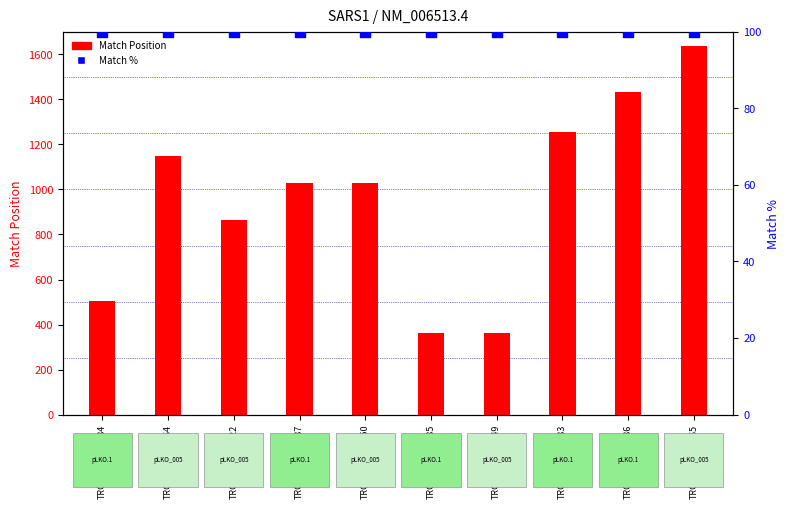

Which series has the largest total across all categories?

Match Position